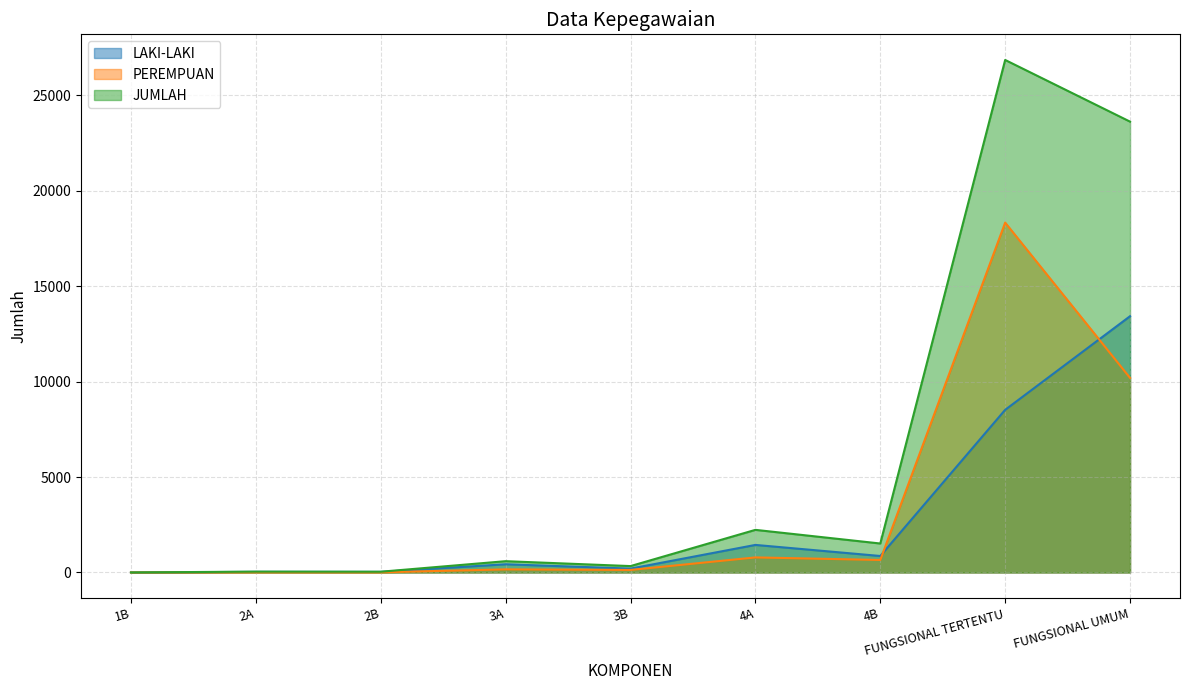

True or false: LAKI-LAKI and JUMLAH cross at least once.

False